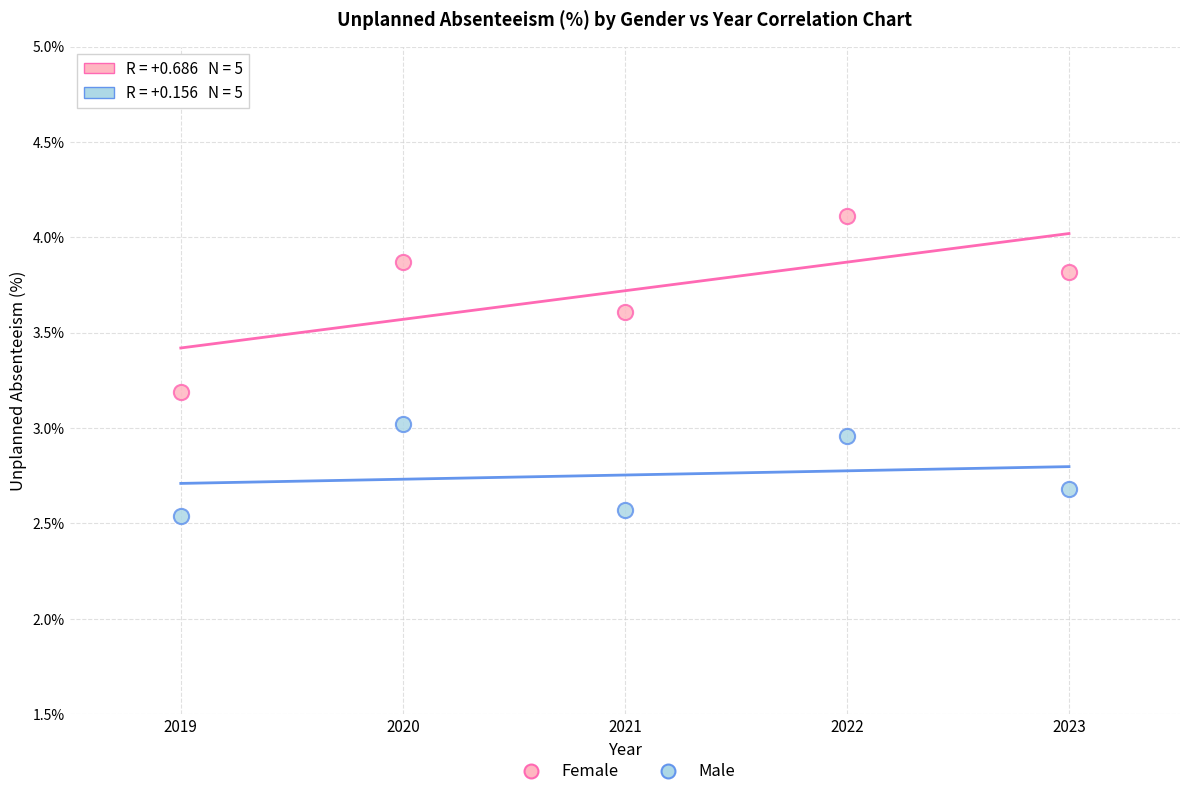

Which series contains the lowest Y value?

Male